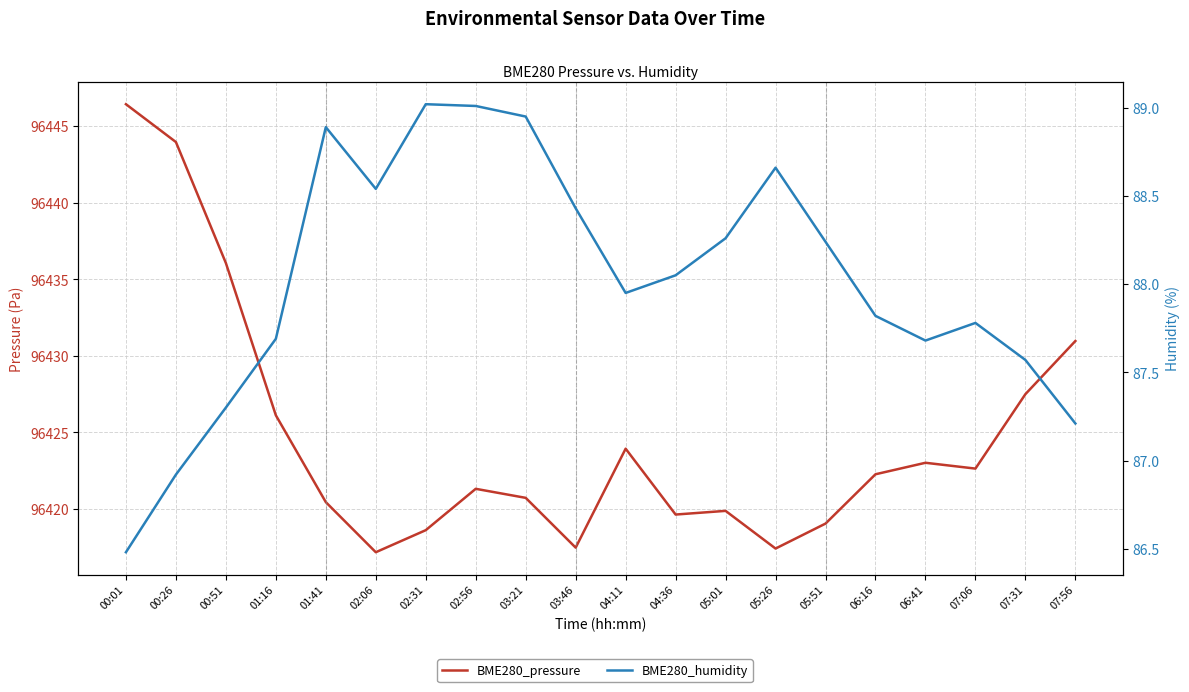

What position from the left is 03:21?

9